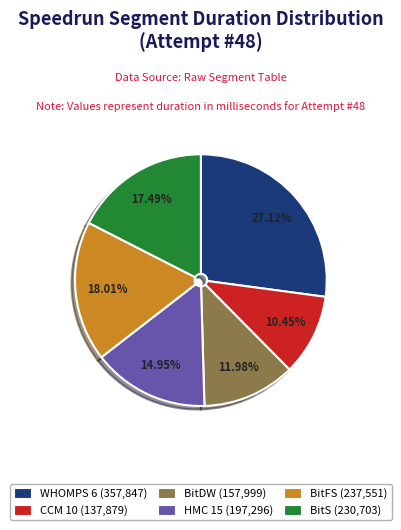

True or false: BitS accounts for 28% of the total.

False